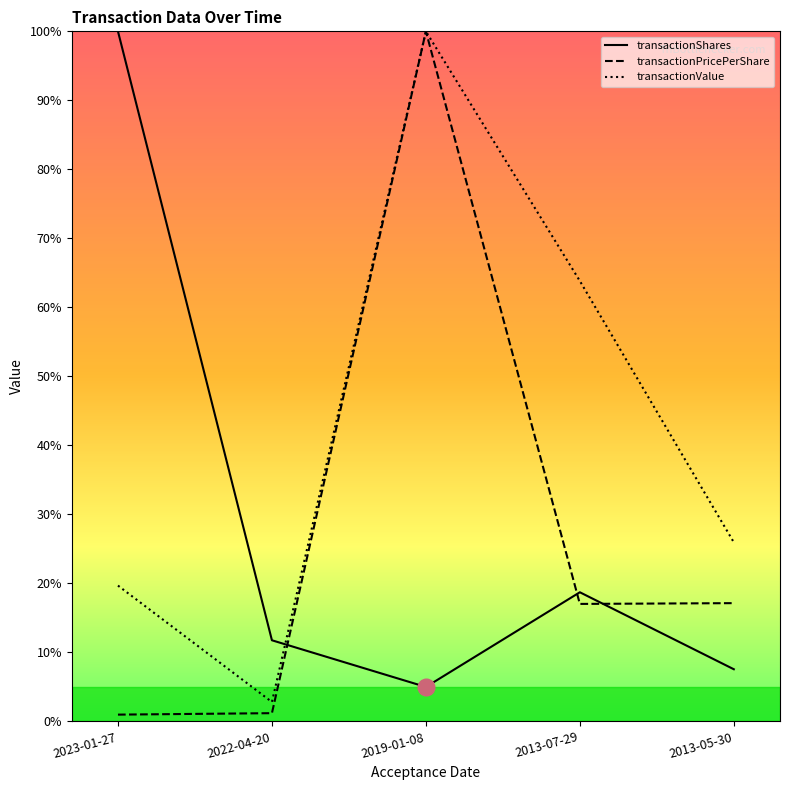

Which series has the largest total across all categories?

transactionValue